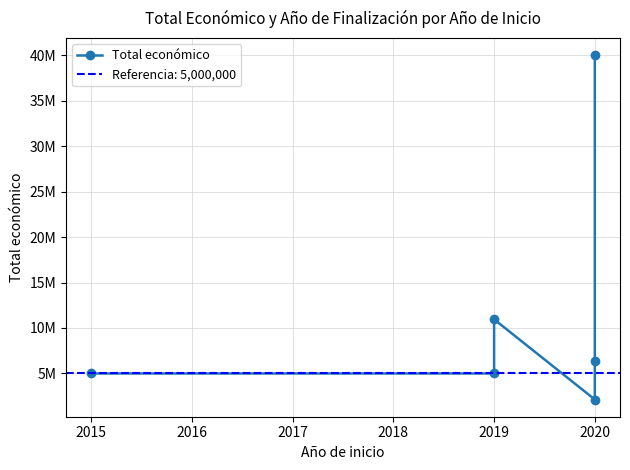

How many points are higher than both their immediate neighbors (excluding endpoints)?

1